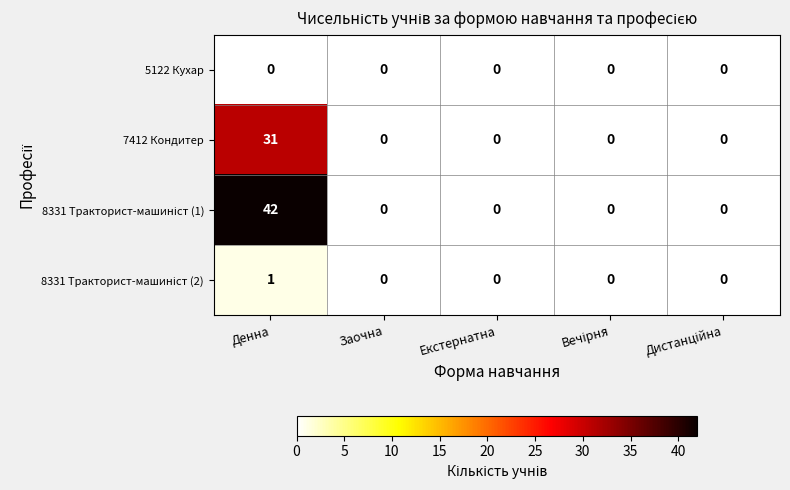

At which category is the sum across all series the highest?

Денна